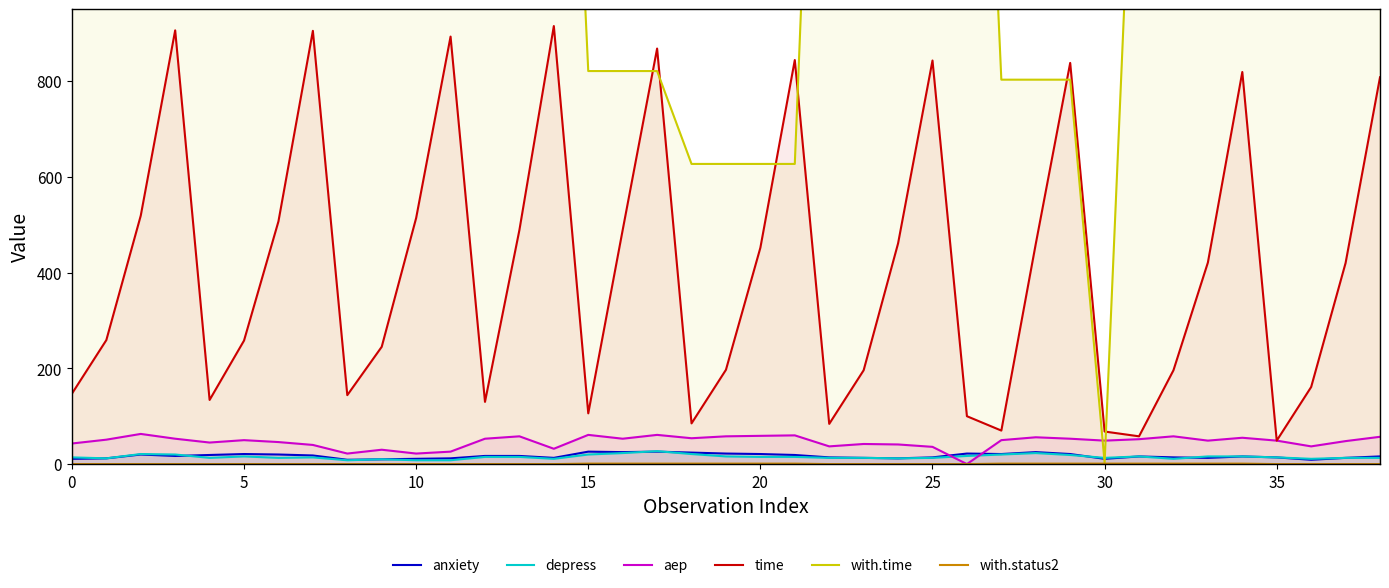

What is the maximum value for anxiety?

26